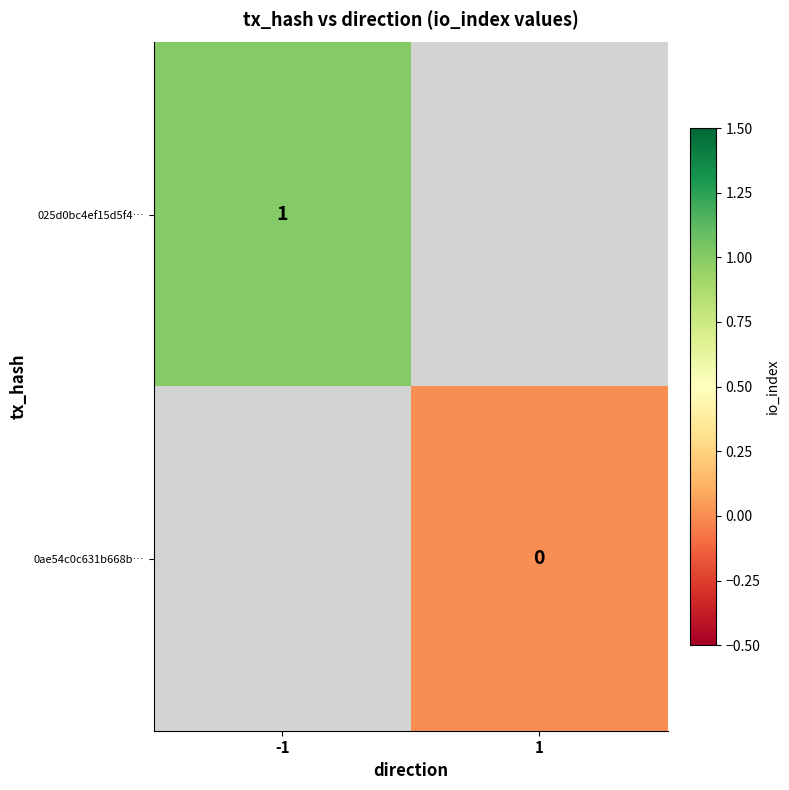

Count the number of data series in this chart.

2